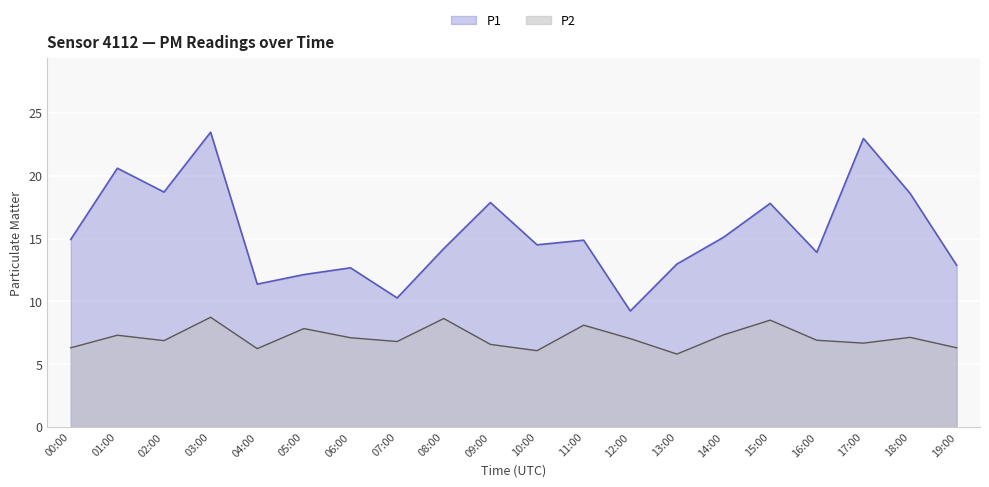

At which label does P2 first exceed 7?

01:00